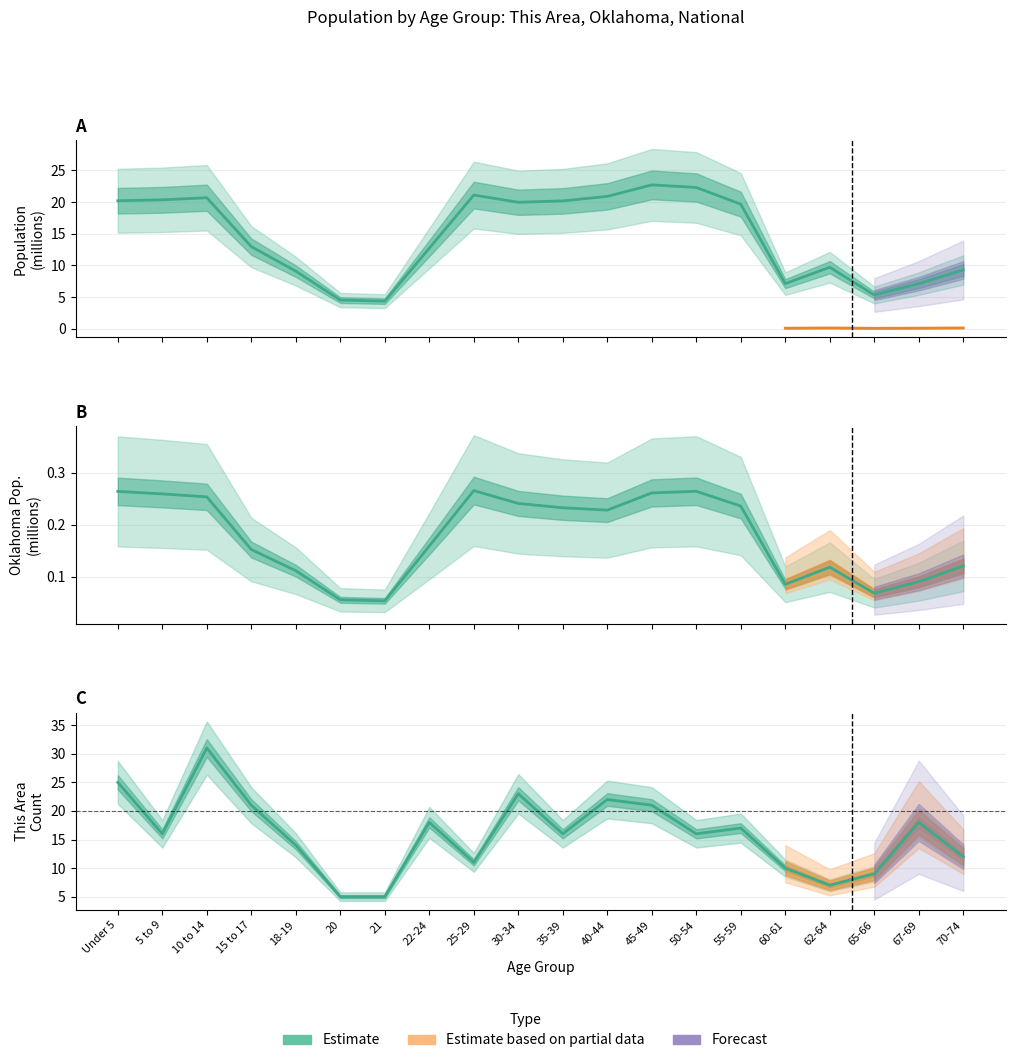

True or false: National has a value of 6.7 at 20.

False